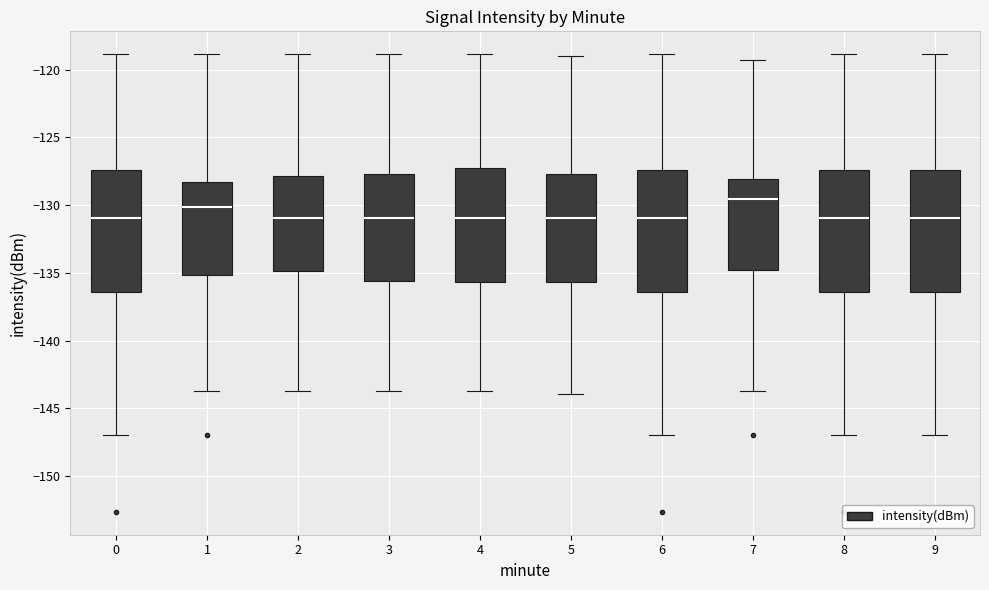

Which box's median line is the highest?

7